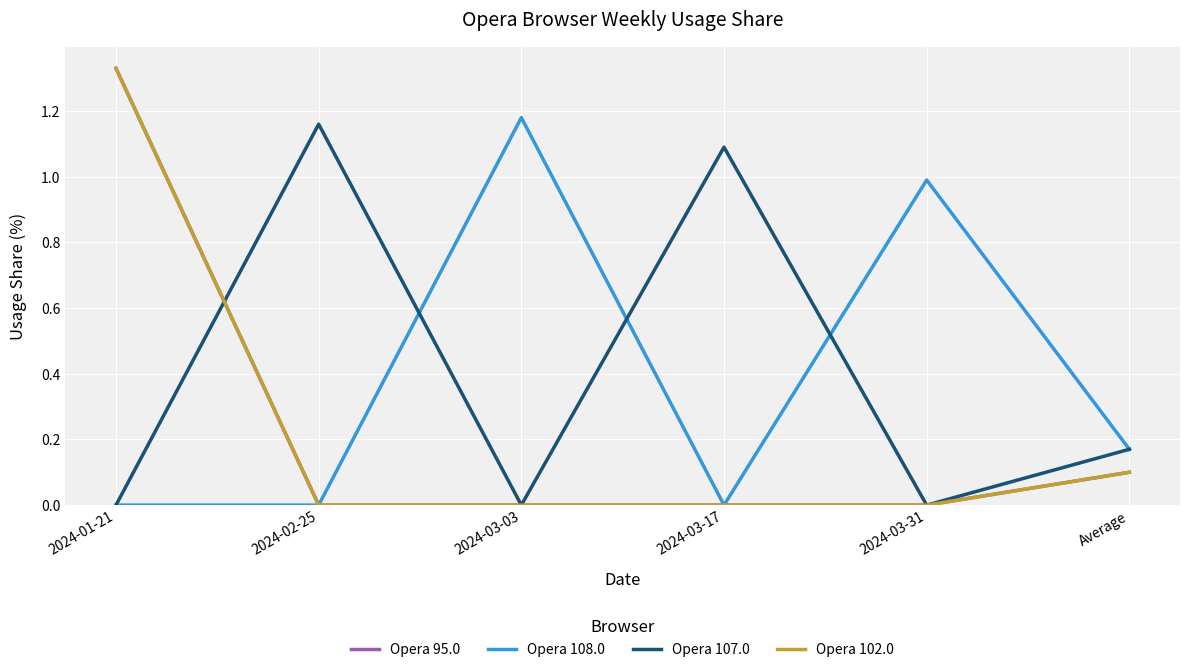

What is the sum of the Opera 108.0 values at 2024-02-25 and 2024-03-31?

1.0